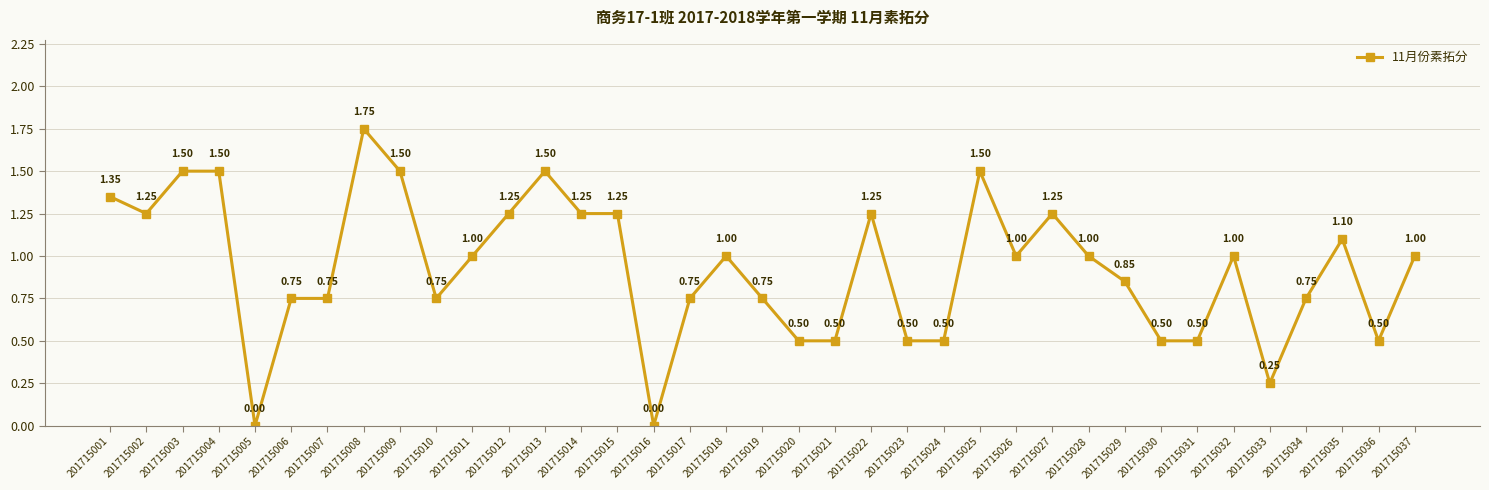

What value does the data have at 201715028?

1.0